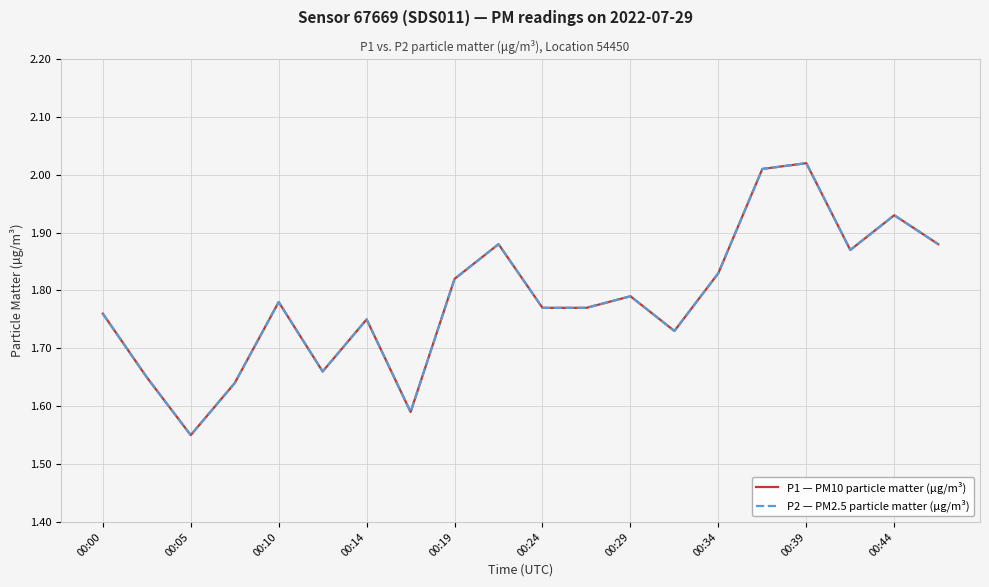

True or false: P1 — PM10 particle matter (µg/m³) has more than 0 interior local peaks.

True